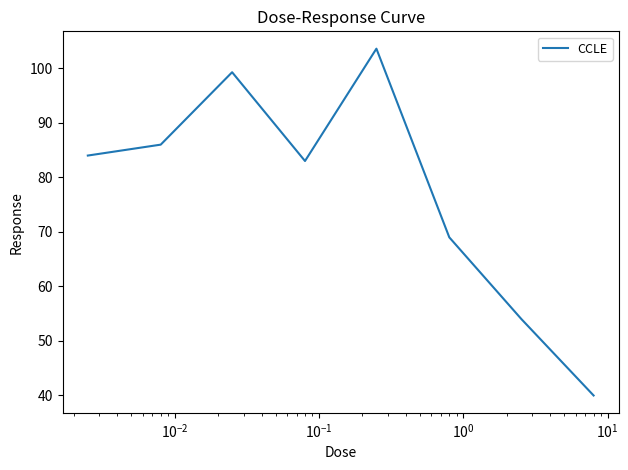

What is the smallest value displayed?

40.0